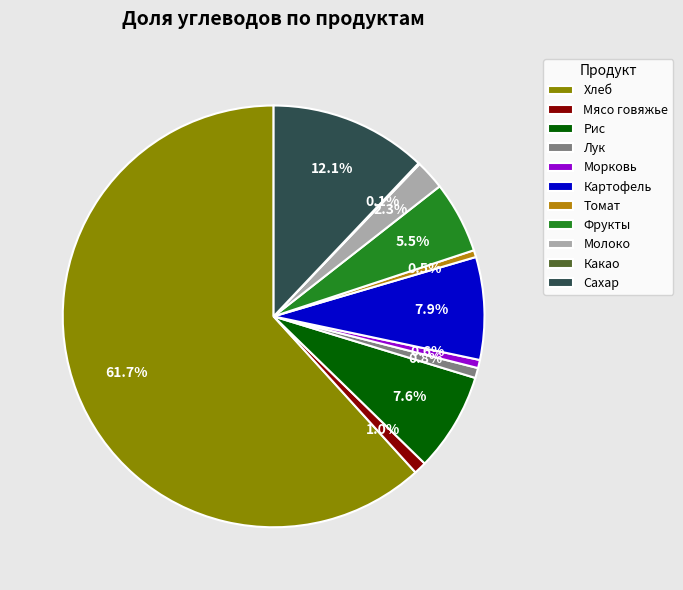

Which slice is the largest?

Хлеб